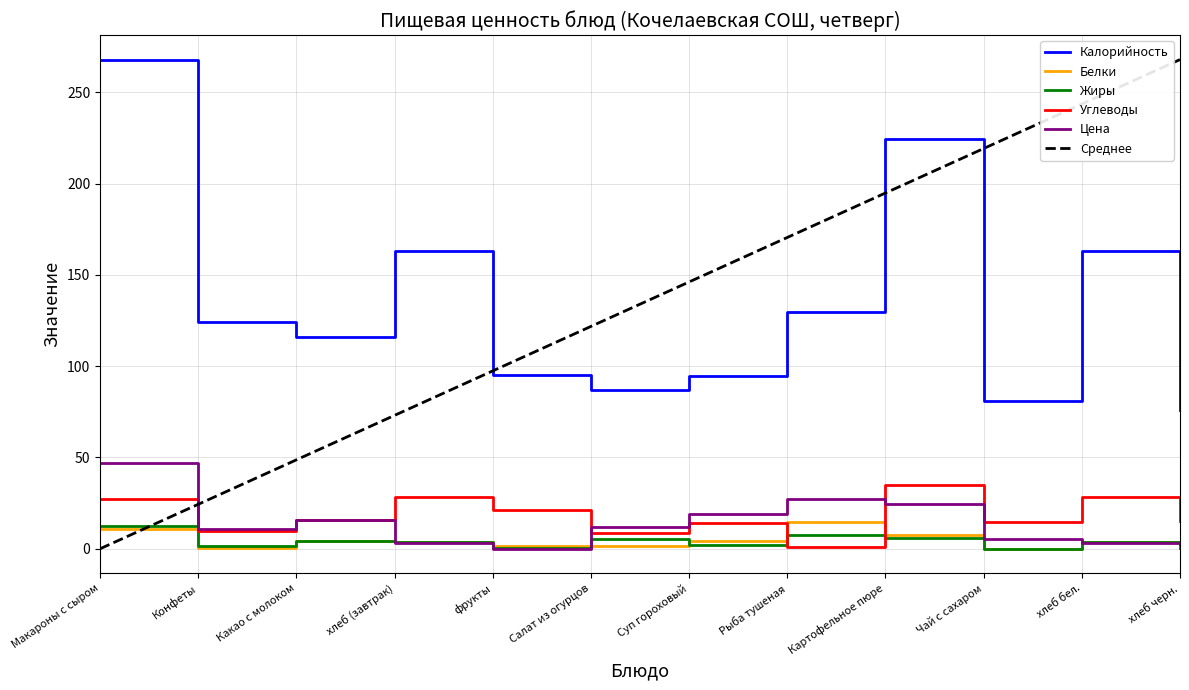

How many data points does each series have?

12